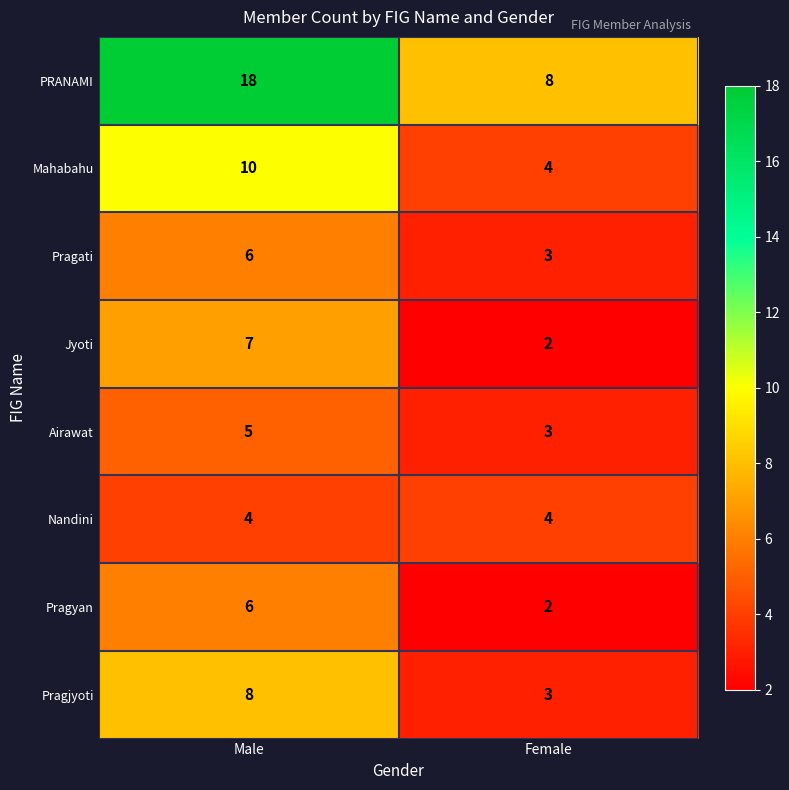

What is the highest value of the Pragyan series?

6